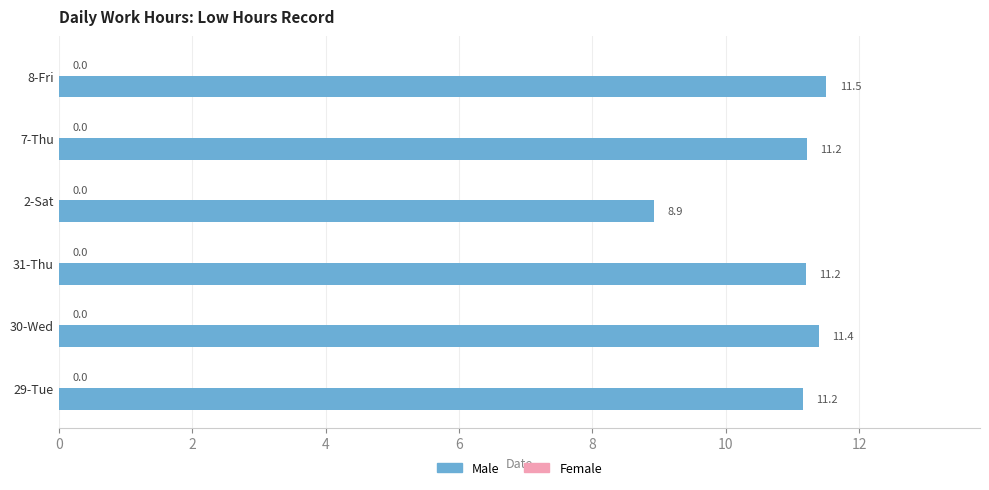

How many bars are there in total?

6